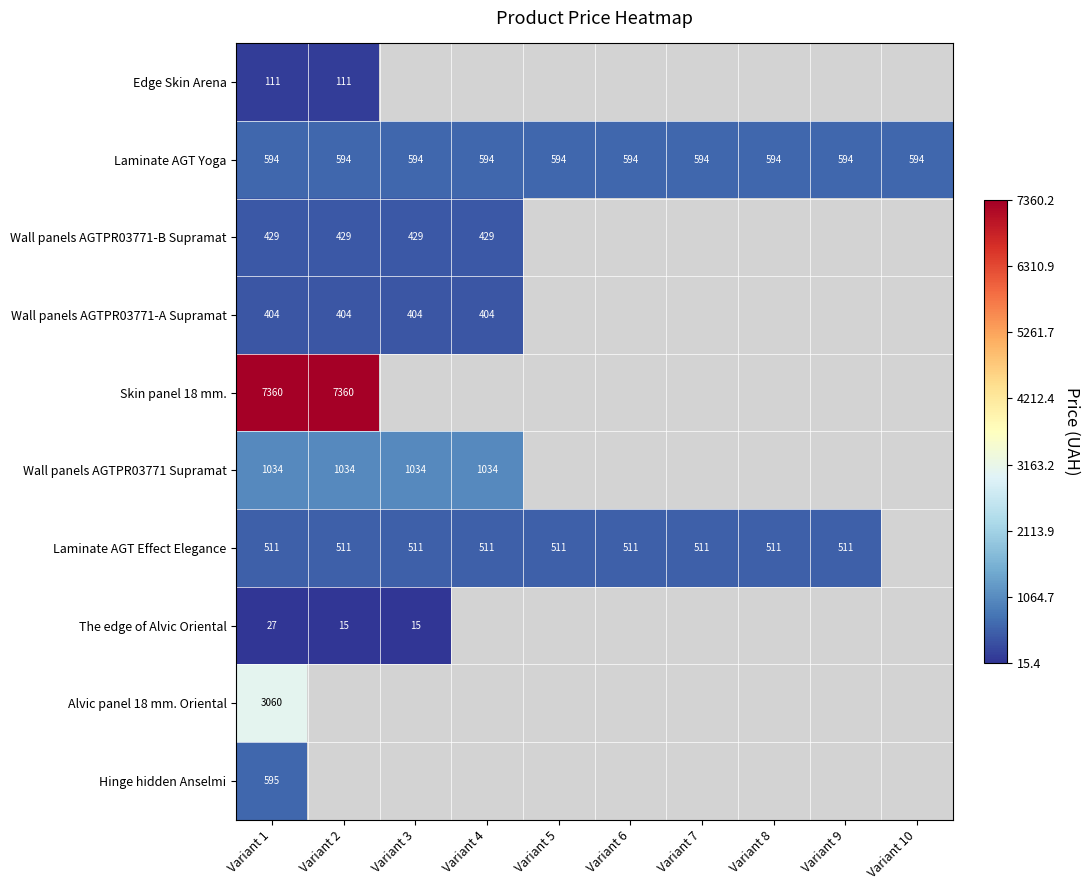

Which series changed the most between Variant 1 and Variant 3?

The edge of Alvic Oriental